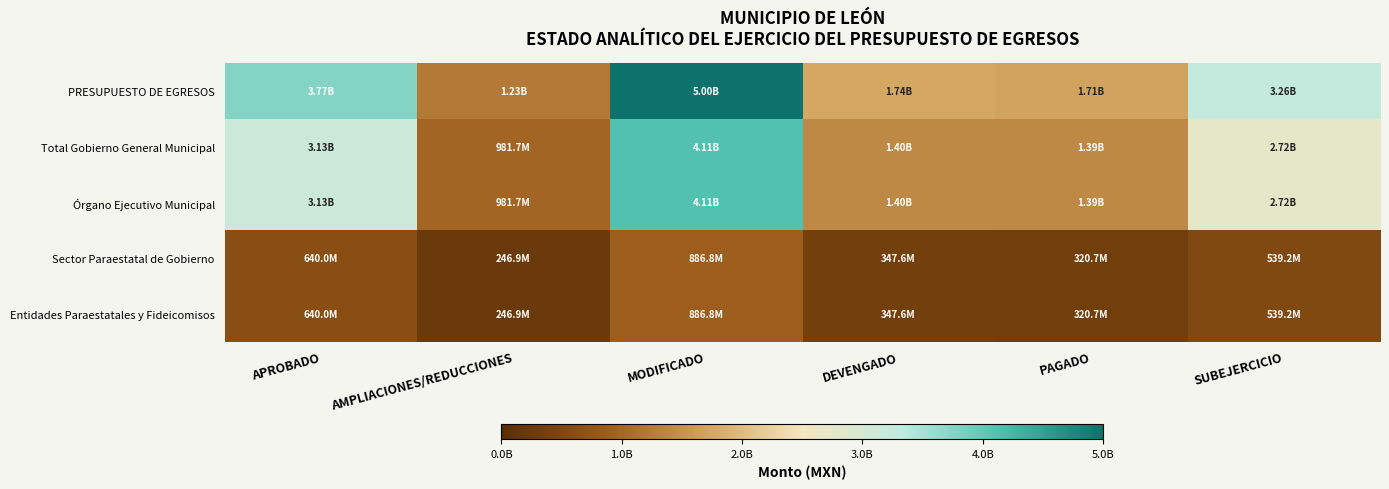

At which category does the chart reach its minimum across all series?

AMPLIACIONES/REDUCCIONES